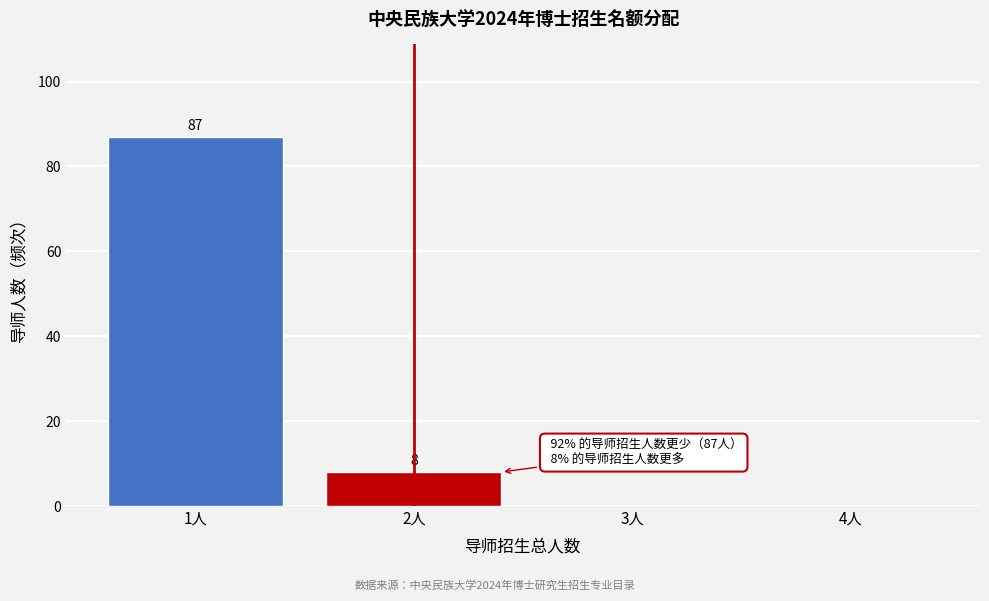

Which range on the x-axis has the tallest bar?

0.5 to 1.5